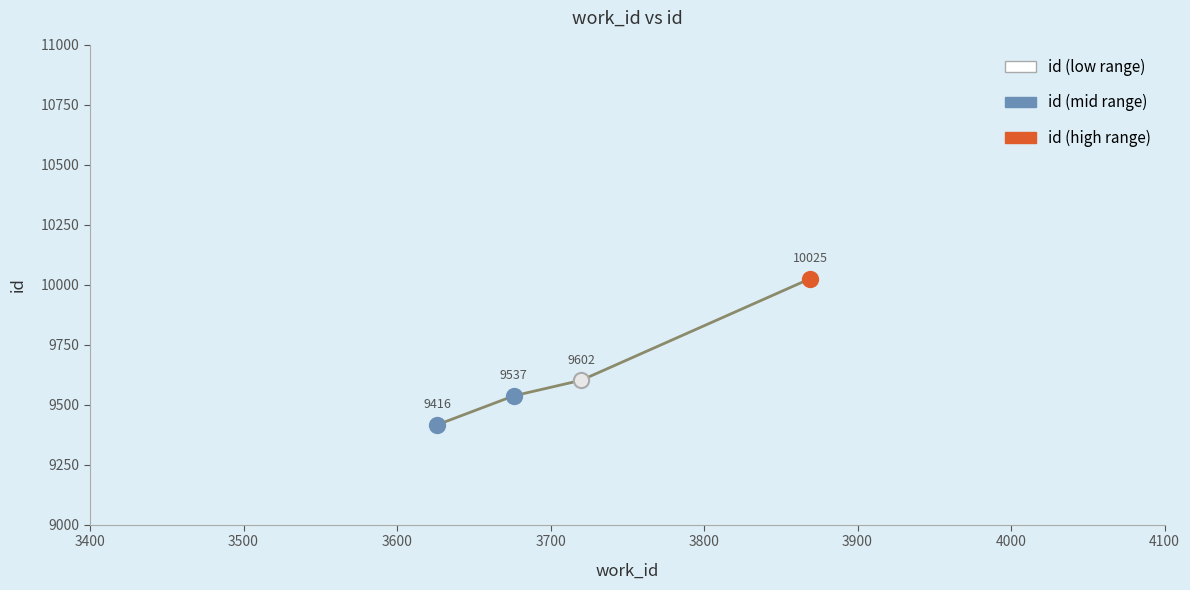

Approximately how many times larger is the value at 3869 compared to 3626?

1.1